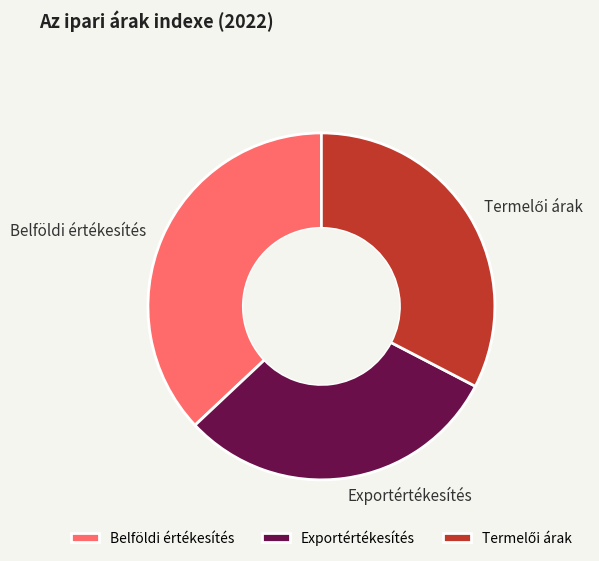

Which slice is the largest?

Belföldi értékesítés